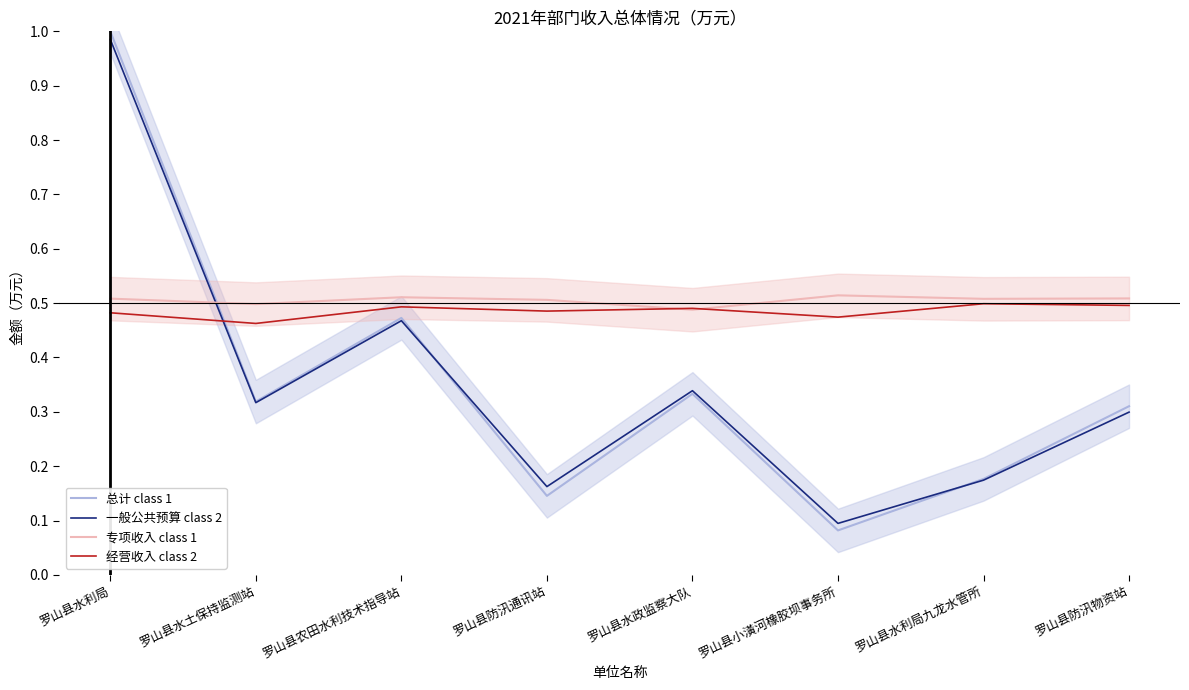

What is the label of the 6th point from the right?

罗山县农田水利技术指导站